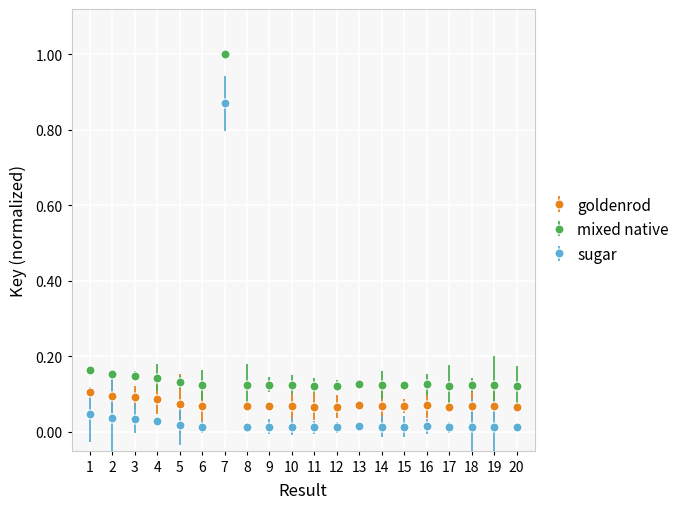

At which label does sugar reach its peak?

7